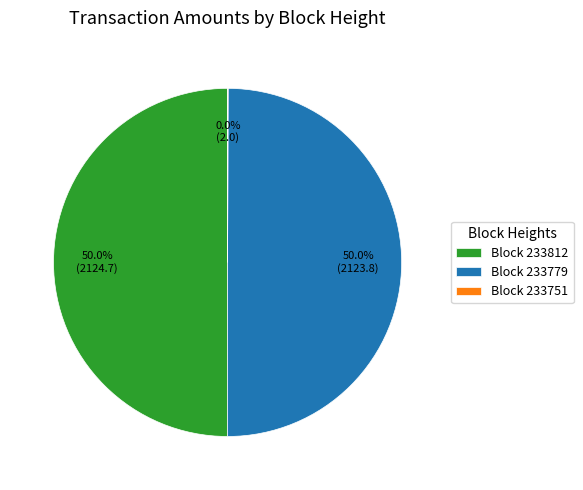

Combined, do Block 233779 and Block 233812 account for over 50%?

Yes